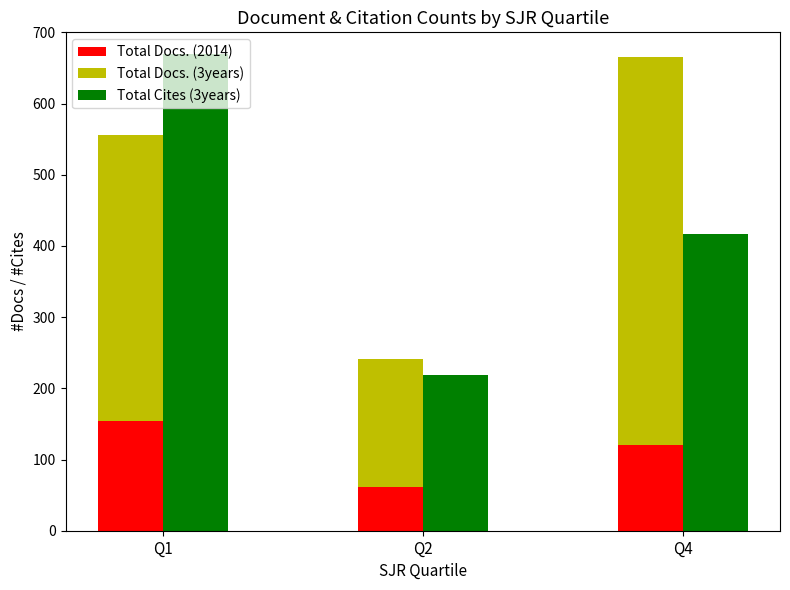

Which series has the largest total across all categories?

Total Cites (3years)